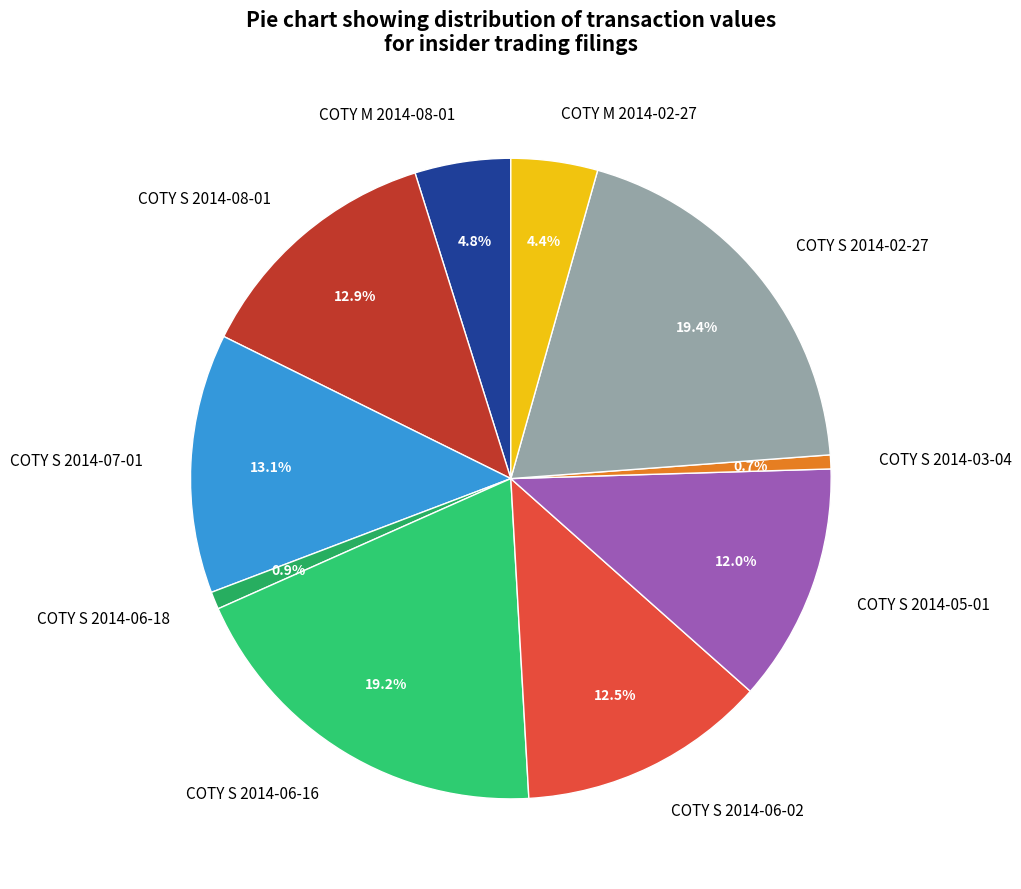

Is COTY S 2014-06-16 the majority of the pie?

No